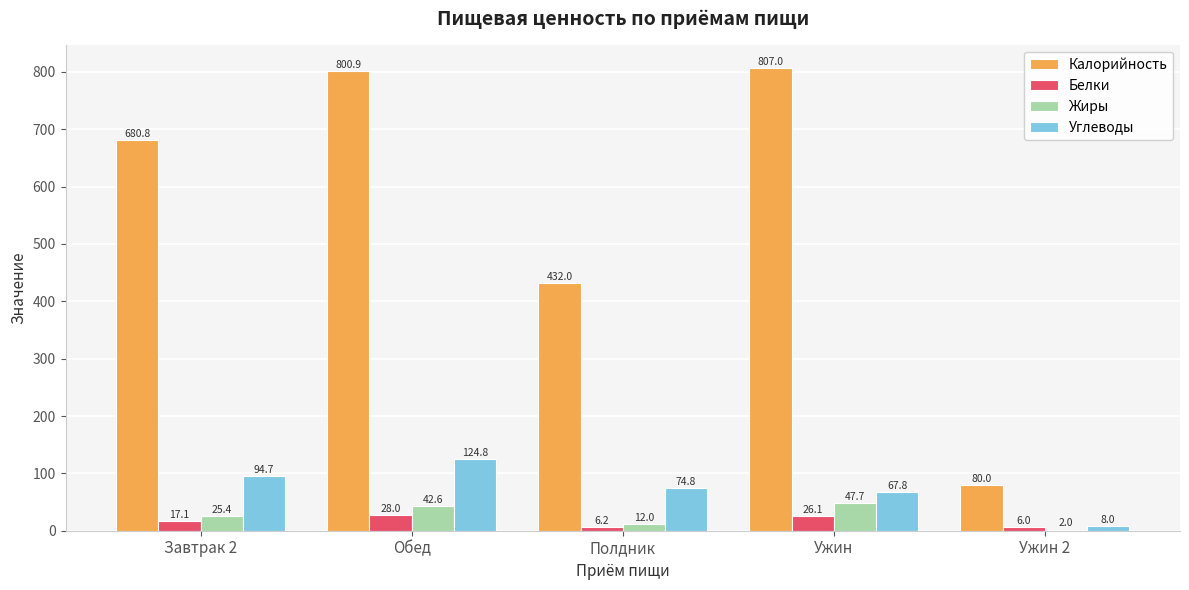

At which label is Жиры closest to 24?

Завтрак 2